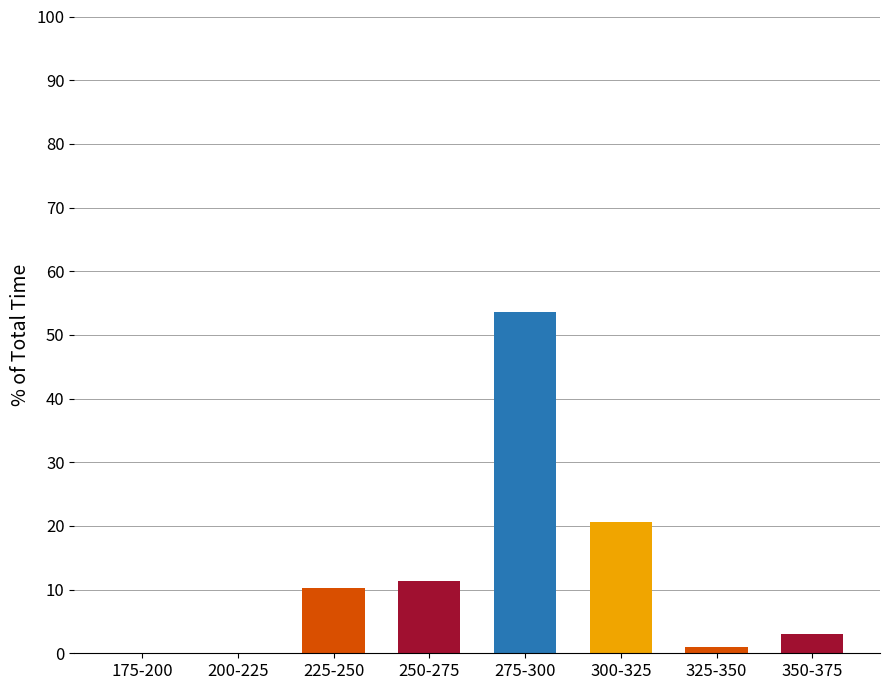

Where is the data nearest to the value 26?

300-325